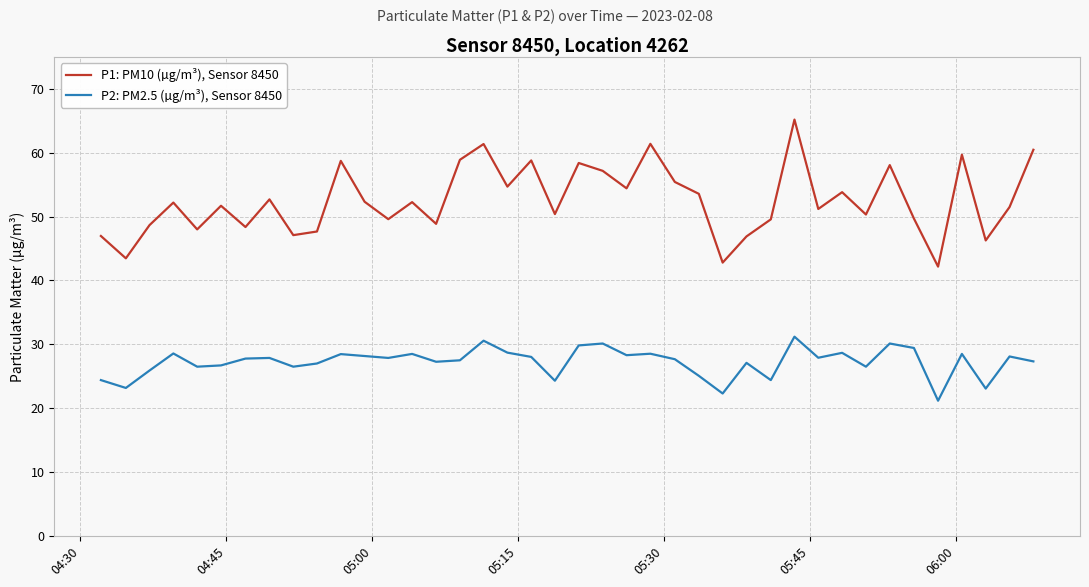

List the series in order of their peak value, lowest first.

P2: PM2.5 (µg/m³), Sensor 8450, P1: PM10 (µg/m³), Sensor 8450